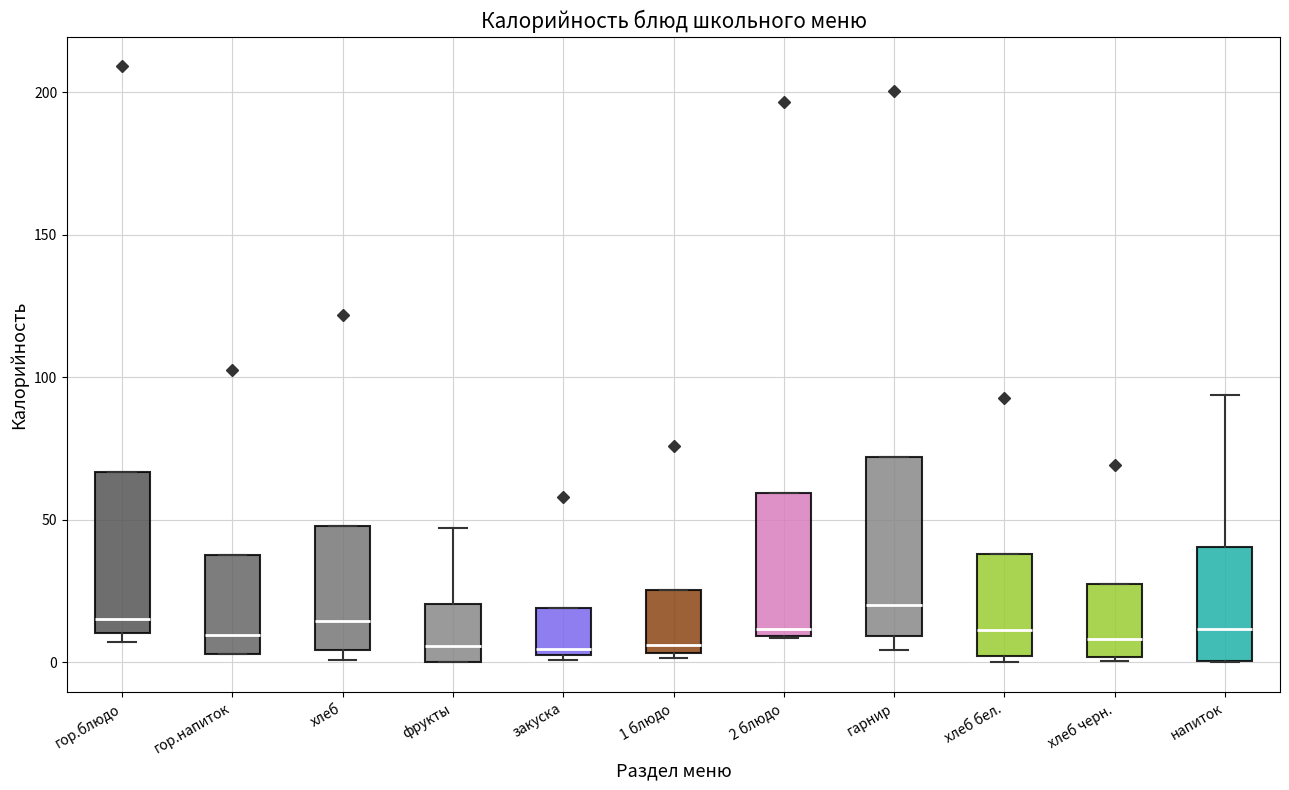

Reading left to right, read every box against the y-axis: the position of its median line, the range the box covers, and the ends of its whiskers. The values are not printed on the chart, so give them approximately, as read against the axis.

гор.блюдо: median 15, box 10 to 65, whiskers 5 to 65
гор.напиток: median 10, box 5 to 40, whiskers 5 to 40
хлеб: median 15, box 5 to 50, whiskers 0 to 50
фрукты: median 5, box 0 to 20, whiskers 0 to 45
закуска: median 5 (just above the box's lower edge), box 5 to 20, whiskers 0 to 20
1 блюдо: median 5 (just above the box's lower edge), box 5 to 25, whiskers 0 to 25
2 блюдо: median 10 (just above the box's lower edge), box 10 to 60, whiskers 10 to 60
гарнир: median 20, box 10 to 70, whiskers 5 to 70
хлеб бел.: median 10, box 0 to 40, whiskers 0 (just below the box's lower edge) to 40
хлеб черн.: median 10, box 0 to 30, whiskers 0 (just below the box's lower edge) to 30
напиток: median 10, box 0 to 40, whiskers 0 to 95